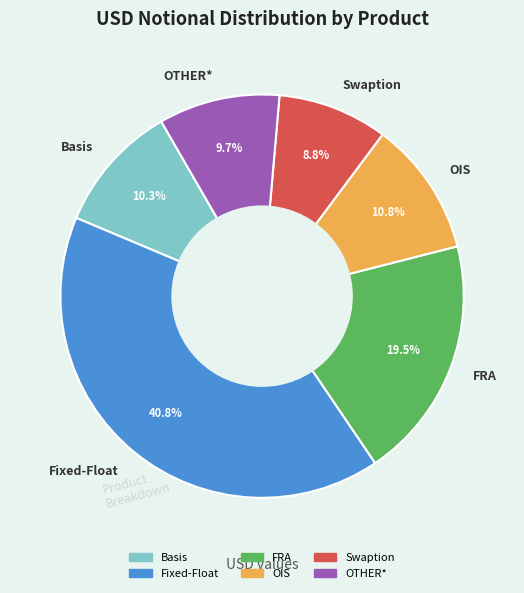

Between Basis and OIS, which is larger?

OIS